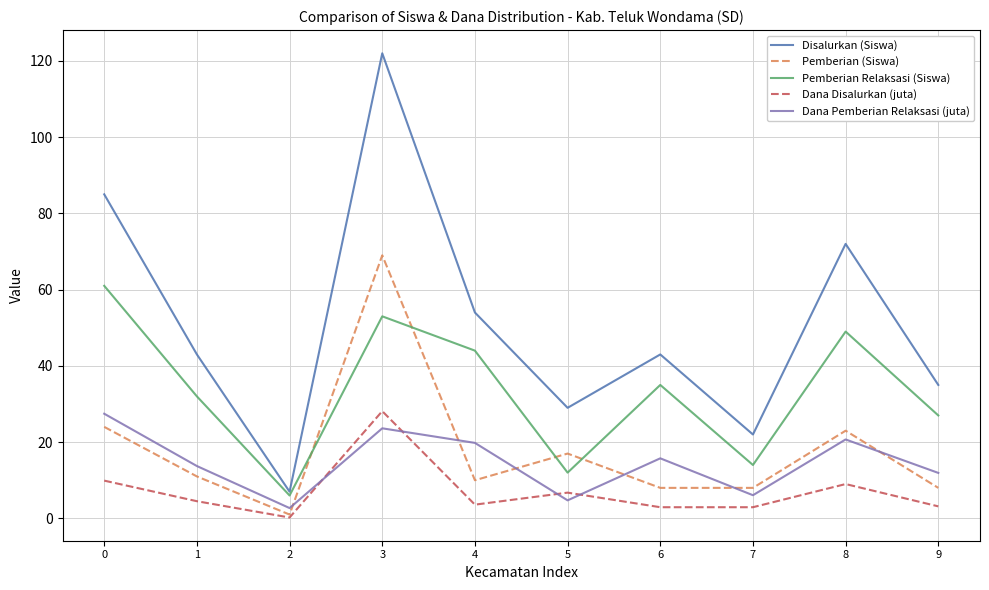

What is the lowest value of the Dana Disalurkan (juta) series?

0.2